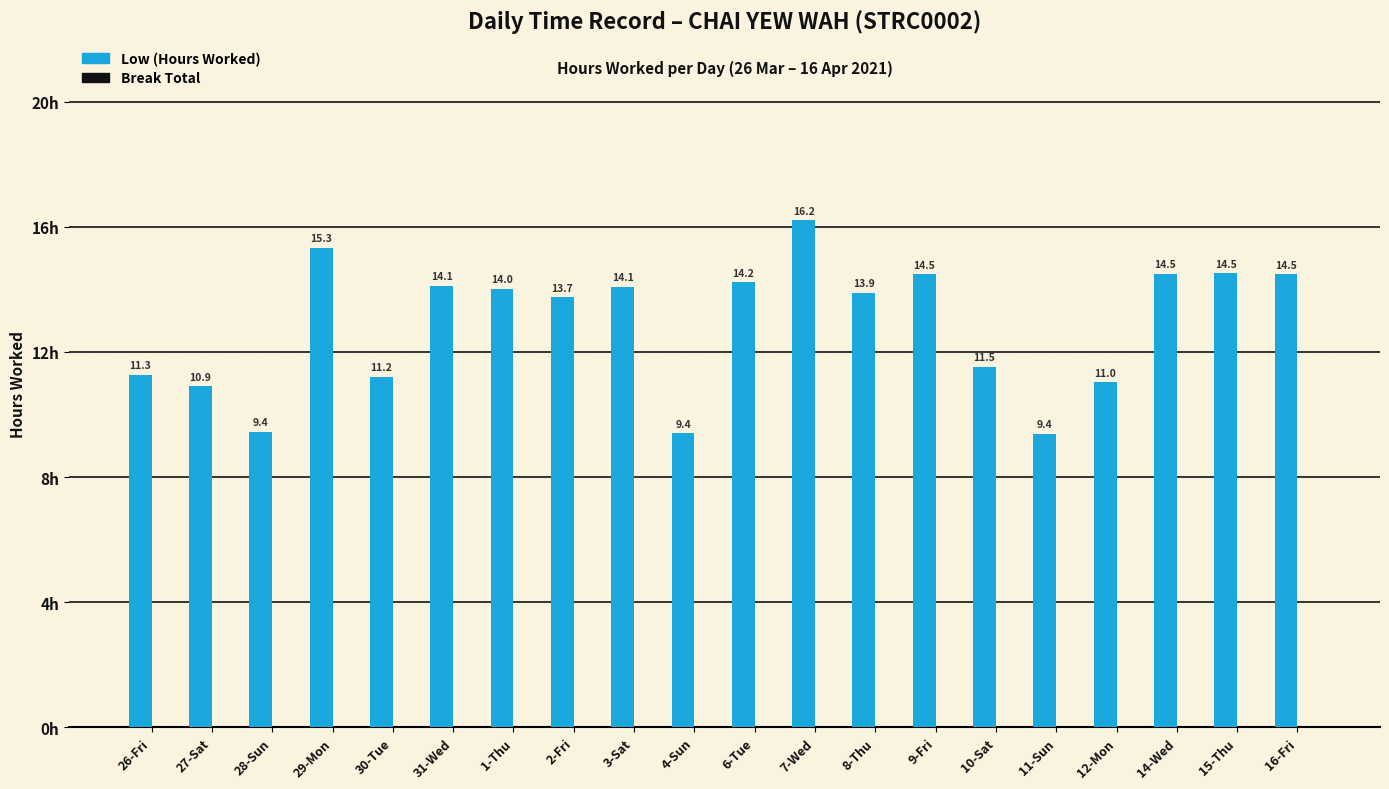

What is the maximum value shown in the chart?

16.2